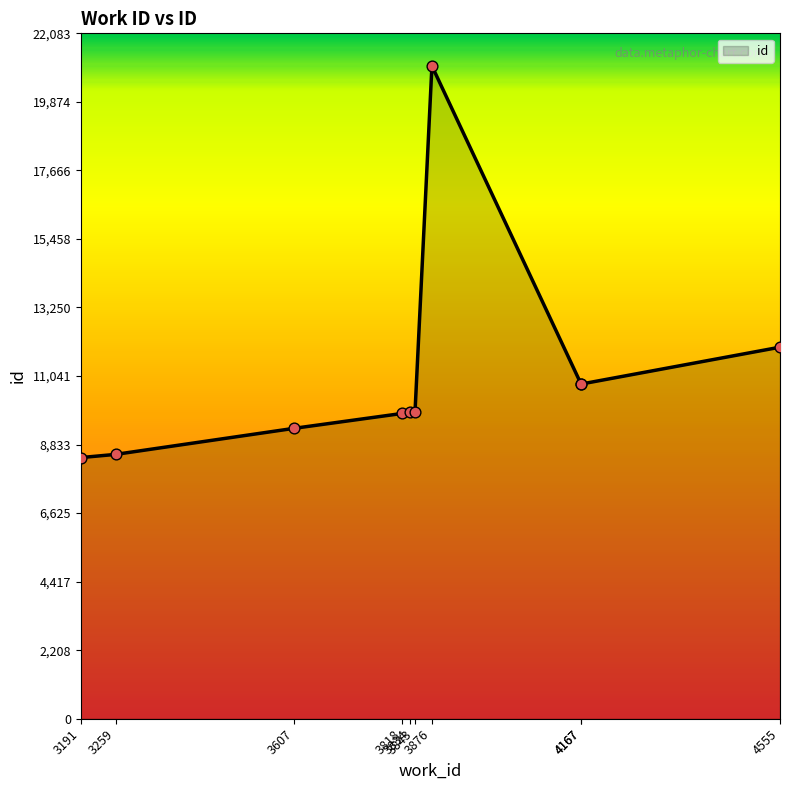

What is the change in value from 4167 to 4555?

+1189